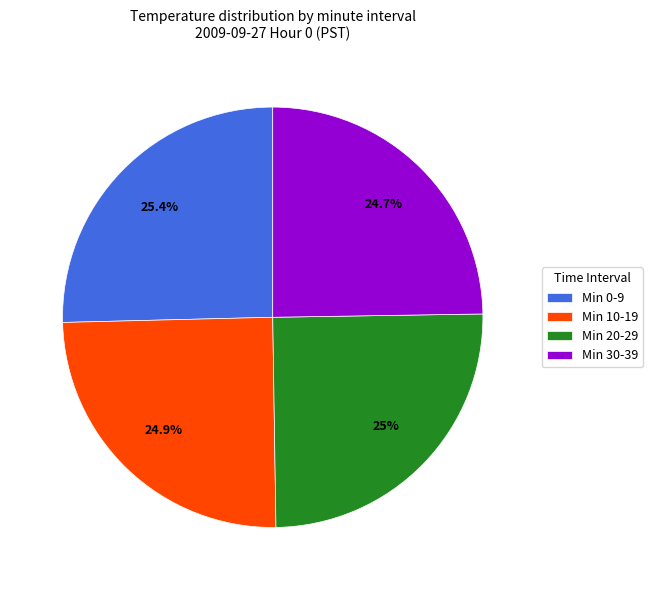

What is the total percentage of Min 10-19 and Min 20-29?

49.9%